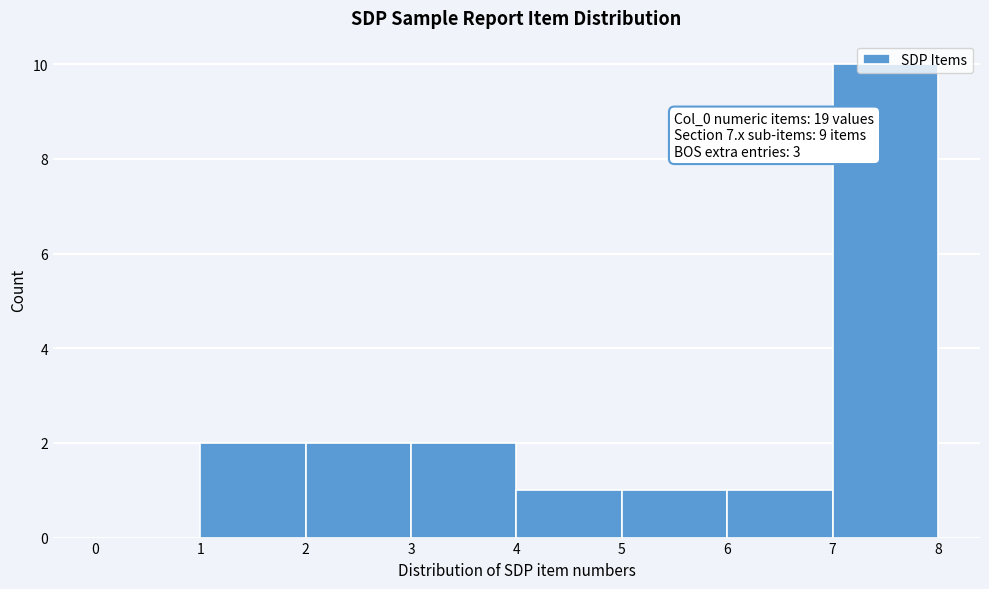

Which range on the x-axis has the tallest bar?

7 to 8